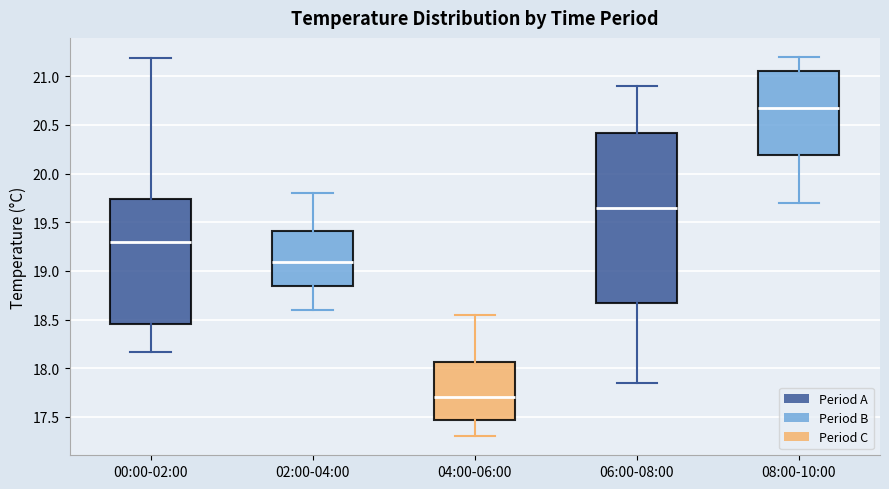

Comparing the boxes themselves (not the whiskers), which one is the tallest?

06:00-08:00